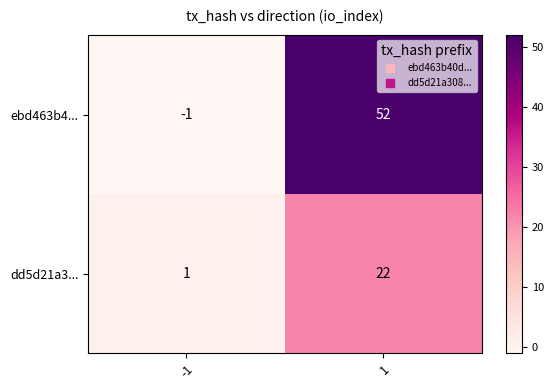

What is the spread (max minus min) of values at 1?

30